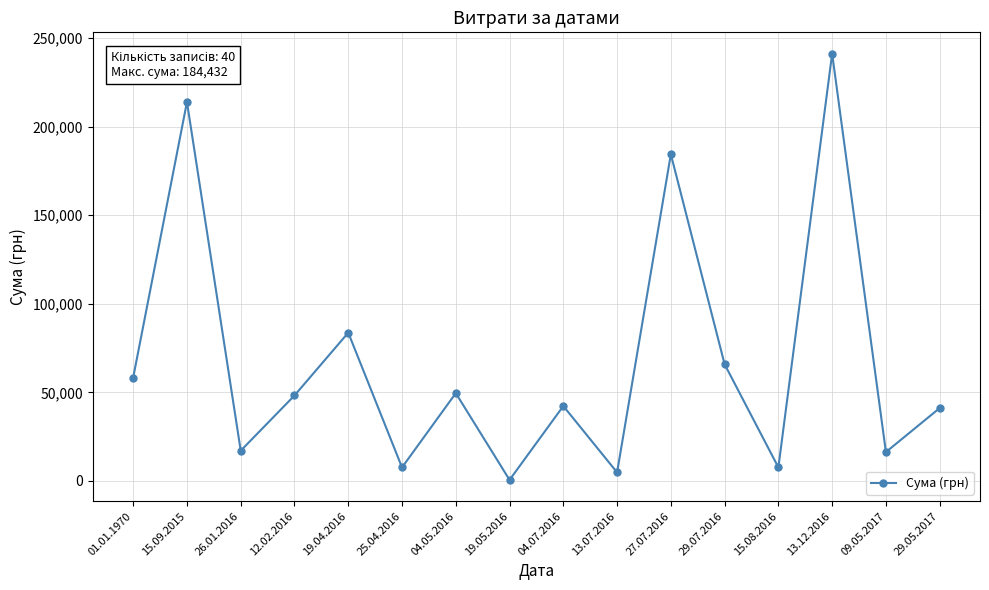

The value at 09.05.2017 is 16250.0. True or false?

True